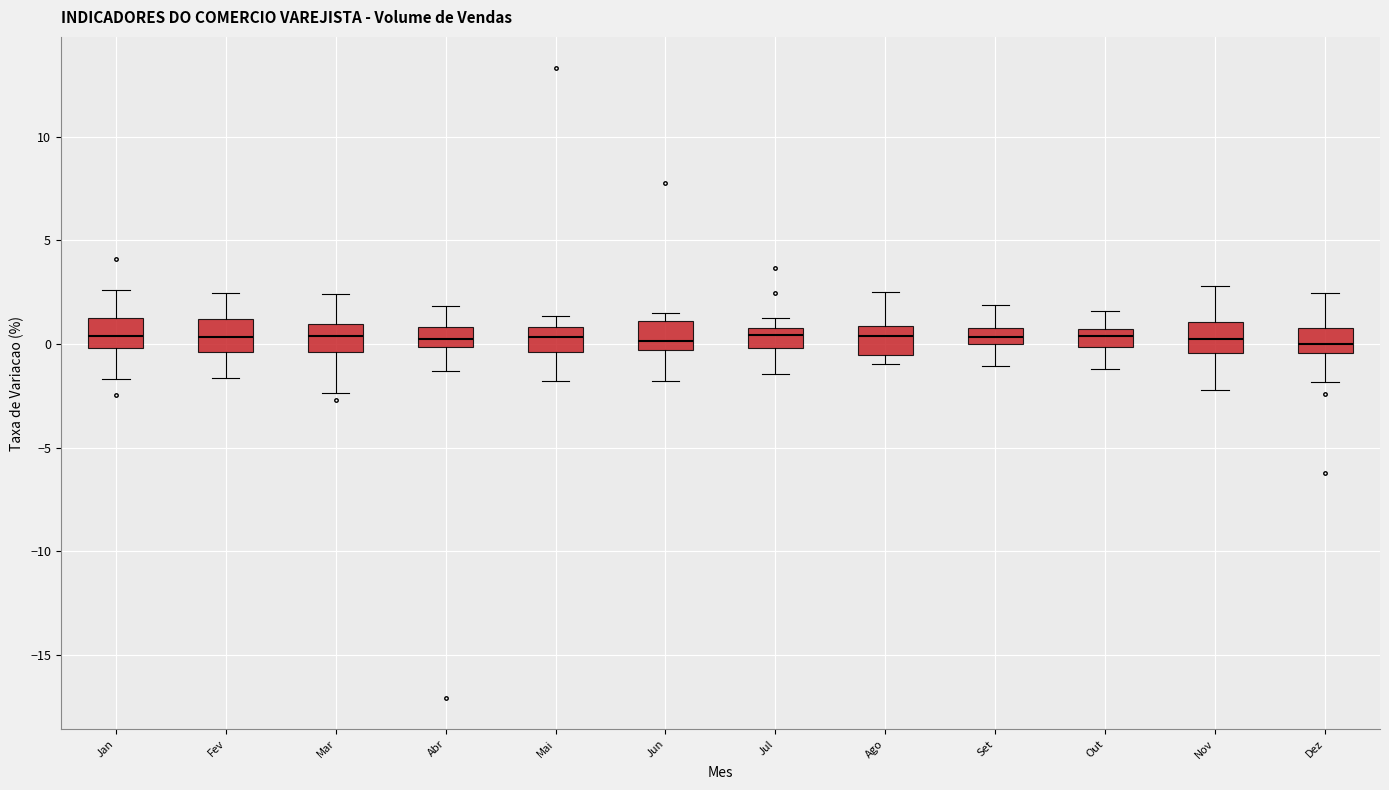

Where does the lower whisker of the box for Abr end on the y-axis? The values are not printed on the chart, so give them approximately, as read against the axis.

-1.5